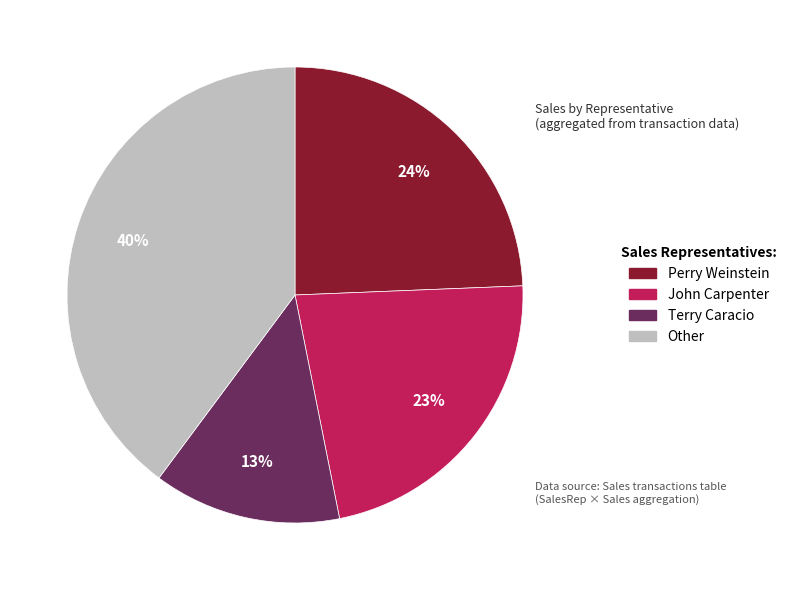

Does any single category account for the majority?

No